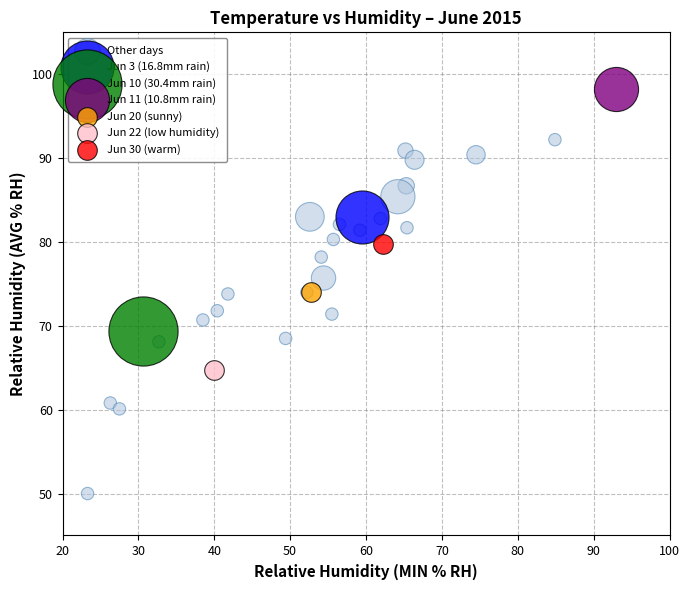

What are all the series names shown in the legend?

Other days, Jun 3 (16.8mm rain), Jun 10 (30.4mm rain), Jun 11 (10.8mm rain), Jun 20 (sunny), Jun 22 (low humidity), Jun 30 (warm)